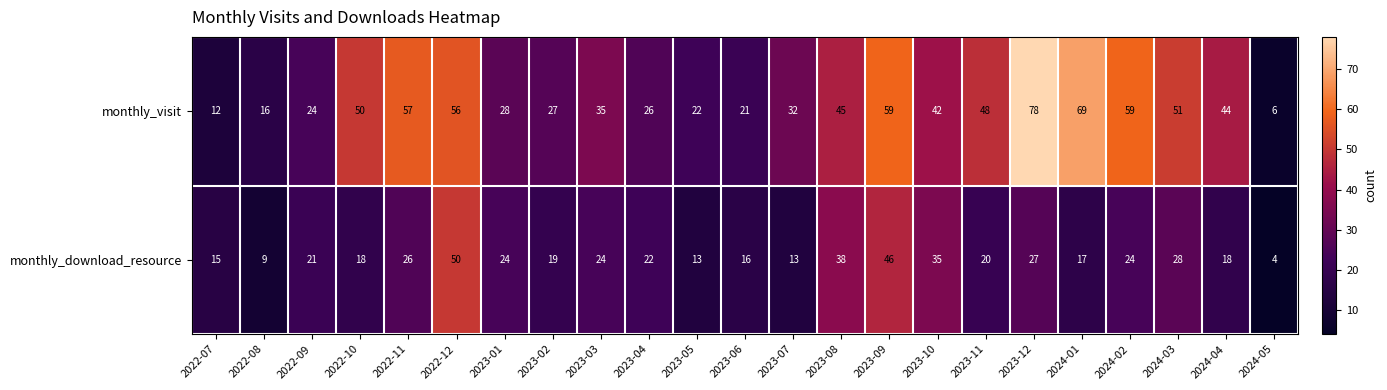

What is the spread (max minus min) of values at 2023-12?

51